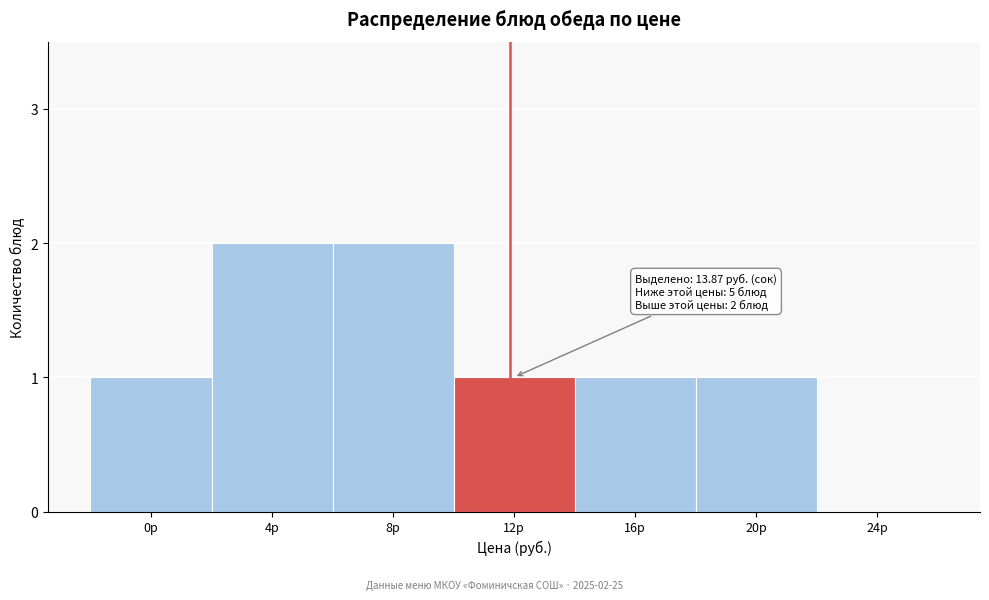

Reading right to left, transcribe all the data shown in this chart.

24р=0	20р=1	16р=1	12р=1	8р=2	4р=2	0р=1